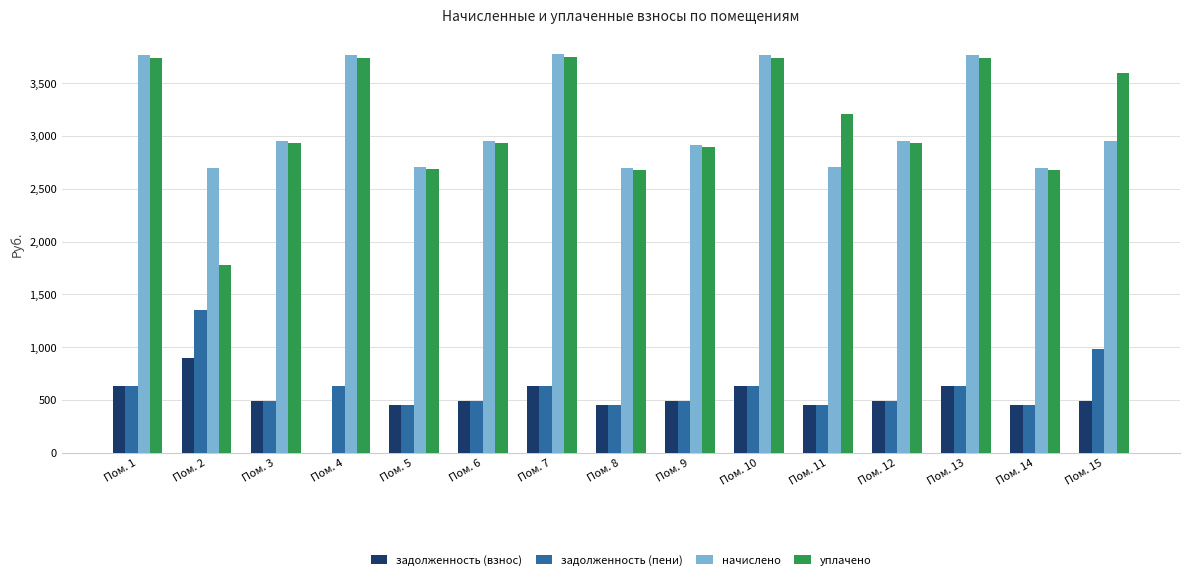

What are all the series names shown in the legend?

задолженность (взнос), задолженность (пени), начислено, уплачено